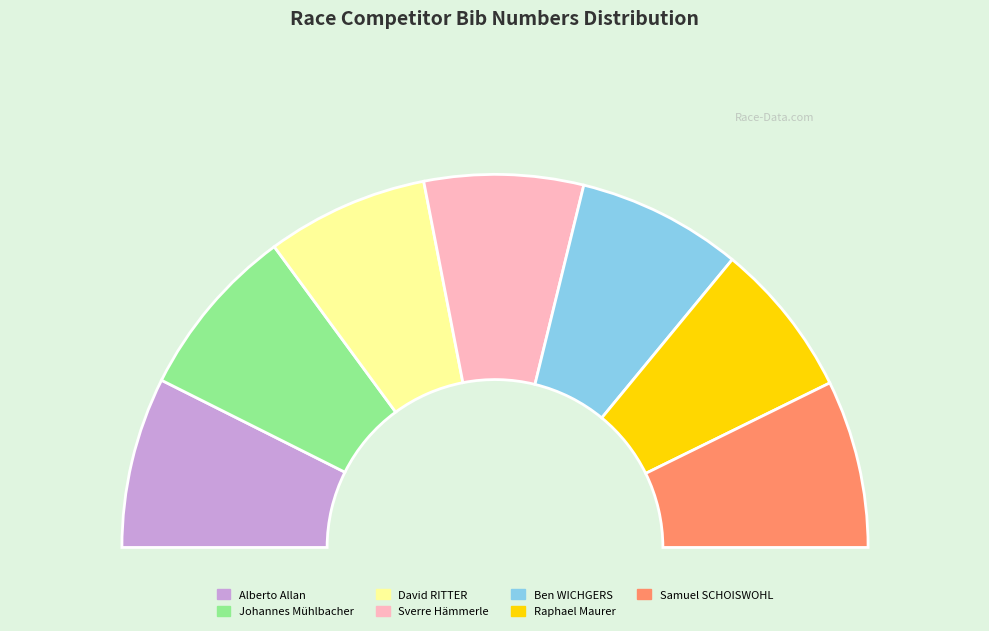

How many segments does this pie chart have?

7